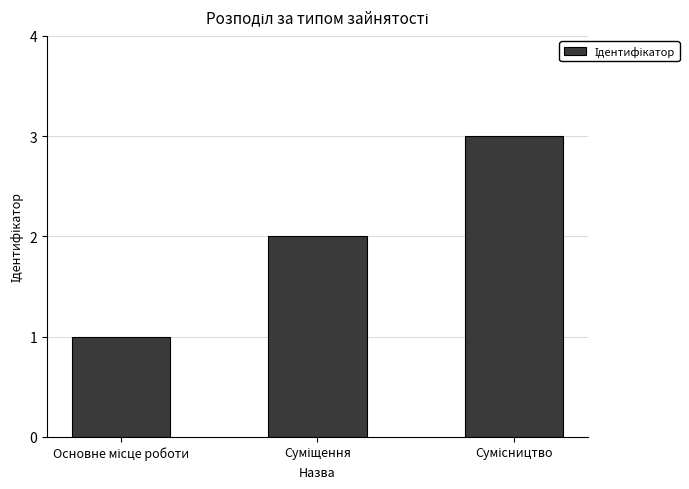

What is the sum of all values?

6